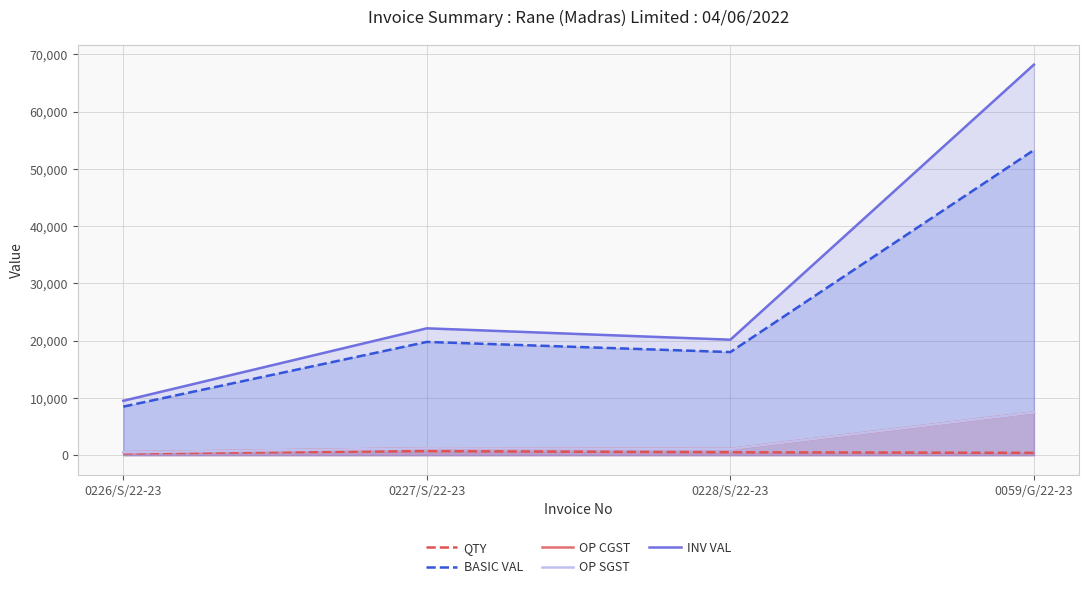

What are all the series names shown in the legend?

QTY, BASIC VAL, OP CGST, OP SGST, INV VAL